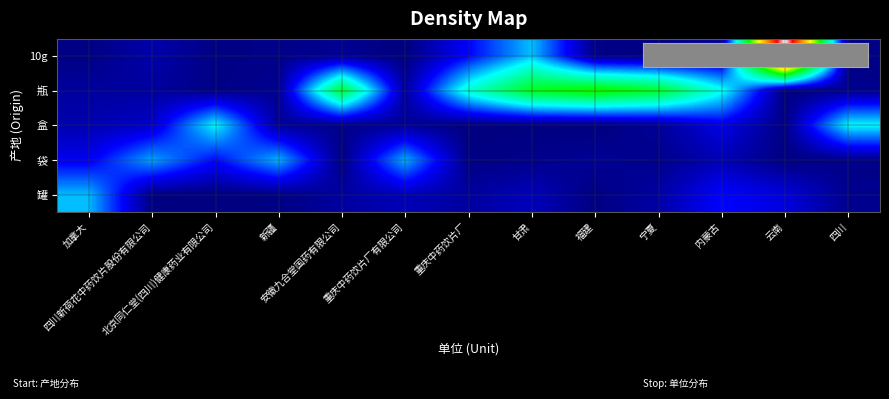

Reading left to right, list all the values displayed in this chart.

罐: 加拿大=1.1	四川新荷花中药饮片股份有限公司=0.0	北京同仁堂(四川)健康药业有限公司=0.0	新疆=0.0	安徽九合堂国药有限公司=0.1	重庆中药饮片厂有限公司=0.2	重庆中药饮片厂=0.1	甘肃=0.2	福建=0.0	宁夏=0.2	内蒙古=0.5	云南=0.4	四川=0.1
袋: 加拿大=0.5	四川新荷花中药饮片股份有限公司=1.0	北京同仁堂(四川)健康药业有限公司=0.5	新疆=1.1	安徽九合堂国药有限公司=0.0	重庆中药饮片厂有限公司=1.0	重庆中药饮片厂=0.0	甘肃=0.1	福建=0.1	宁夏=0.1	内蒙古=0.2	云南=0.0	四川=0.0
盒: 加拿大=0.2	四川新荷花中药饮片股份有限公司=0.3	北京同仁堂(四川)健康药业有限公司=1.3	新疆=0.1	安徽九合堂国药有限公司=0.1	重庆中药饮片厂有限公司=0.1	重庆中药饮片厂=0.0	甘肃=0.0	福建=0.0	宁夏=0.1	内蒙古=0.4	云南=0.0	四川=1.3
瓶: 加拿大=0.1	四川新荷花中药饮片股份有限公司=0.1	北京同仁堂(四川)健康药业有限公司=0.0	新疆=0.1	安徽九合堂国药有限公司=2.1	重庆中药饮片厂有限公司=0.1	重庆中药饮片厂=1.4	甘肃=2.2	福建=2.4	宁夏=2.1	内蒙古=1.3	云南=0.0	四川=0.1
10g: 加拿大=0.0	四川新荷花中药饮片股份有限公司=0.2	北京同仁堂(四川)健康药业有限公司=0.0	新疆=0.1	安徽九合堂国药有限公司=0.1	重庆中药饮片厂有限公司=0.0	重庆中药饮片厂=0.5	甘肃=1.1	福建=0.0	宁夏=0.0	内蒙古=0.1	云南=5.1	四川=0.0